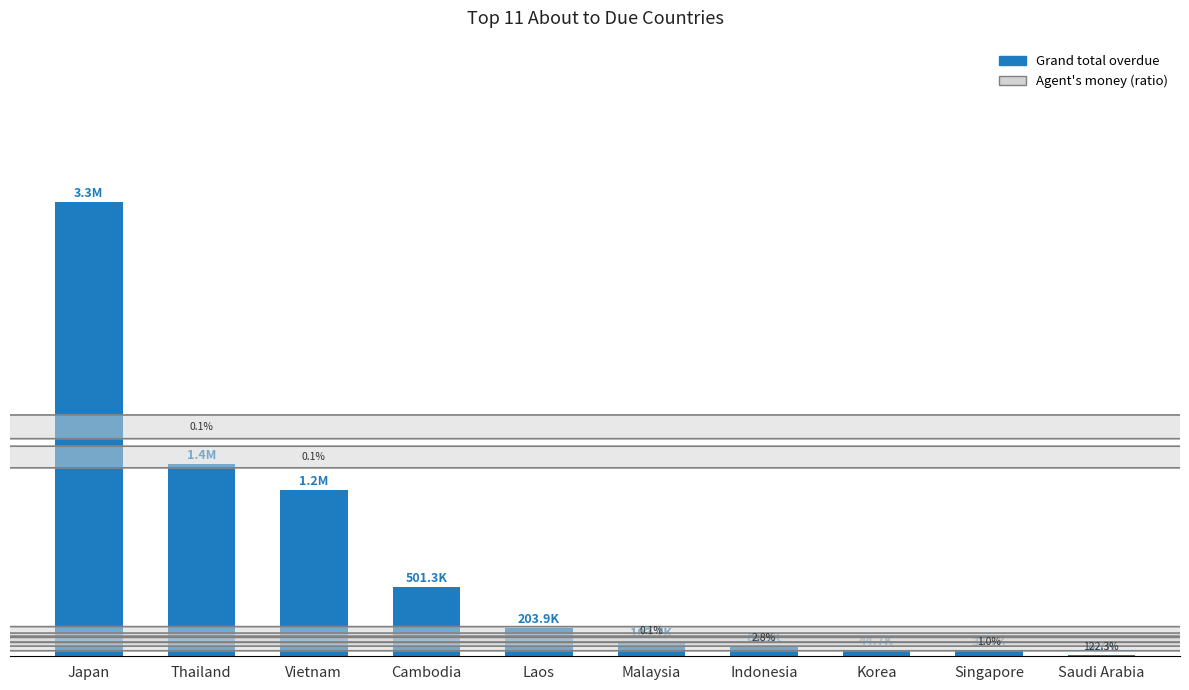

Reading left to right, what are all the values shown in this chart?

3267938.6	1384048.5	1195182.3	501272.7	203935.6	103671.1	64859.2	44674.0	38696.9	8715.0